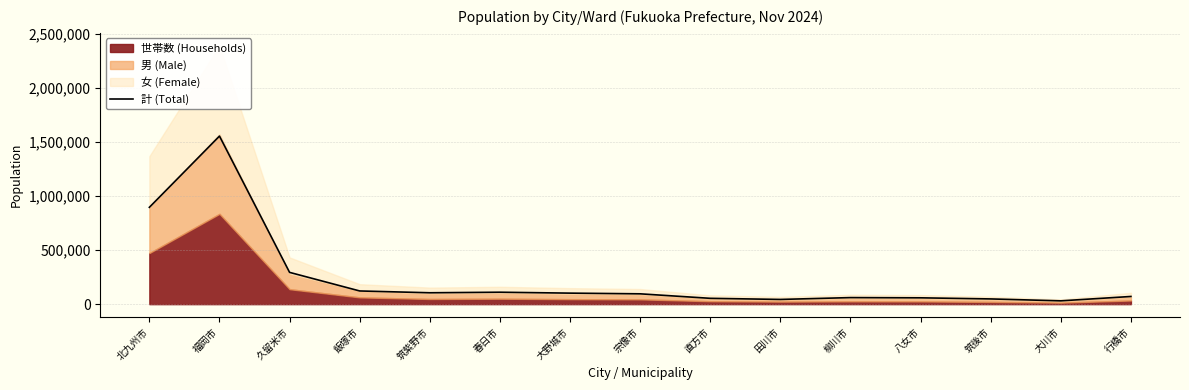

How many interior local peaks (higher than both neighbors) does the data have?

3